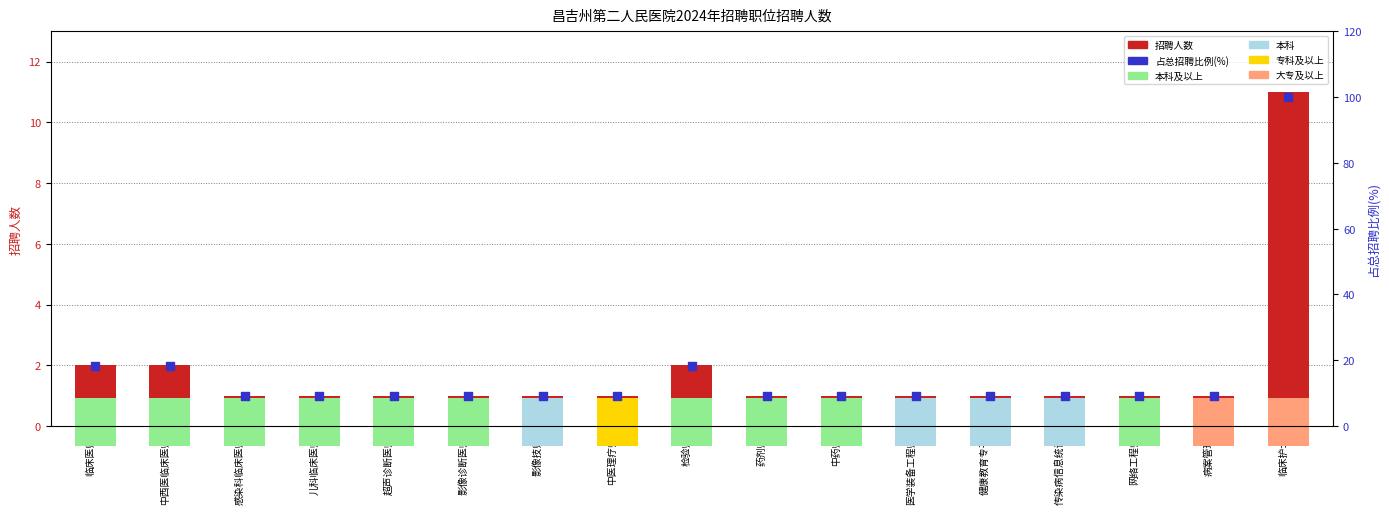

What are all the series names shown in the legend?

招聘人数, 占总招聘比例(%)